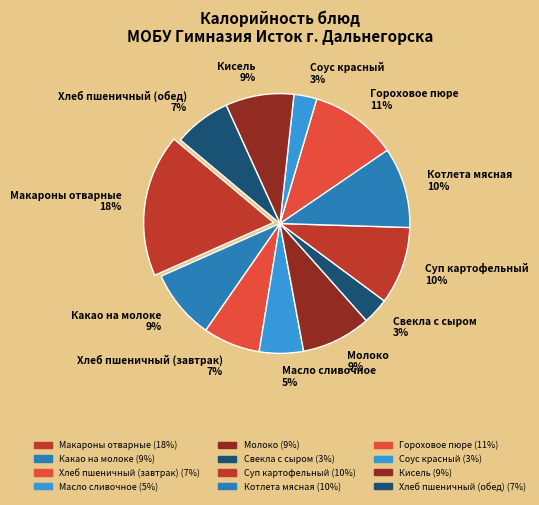

Is there a majority slice in this chart?

No